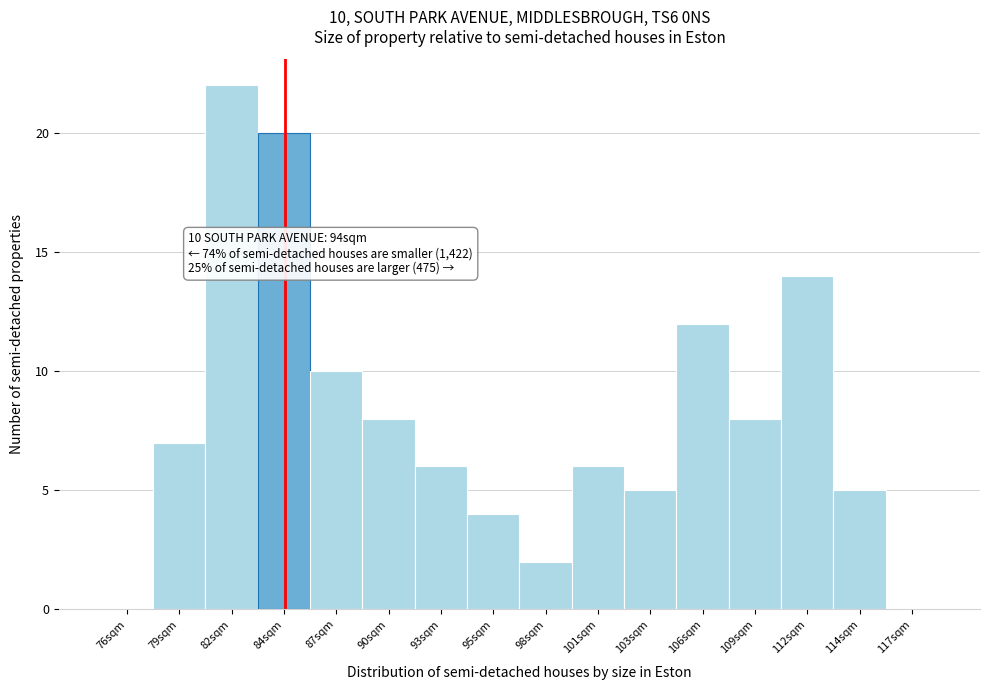

Reading left to right, transcribe all the data shown in this chart.

76sqm=0	79sqm=7	82sqm=22	84sqm=20	87sqm=10	90sqm=8	93sqm=6	95sqm=4	98sqm=2	101sqm=6	103sqm=5	106sqm=12	109sqm=8	112sqm=14	114sqm=5	117sqm=0